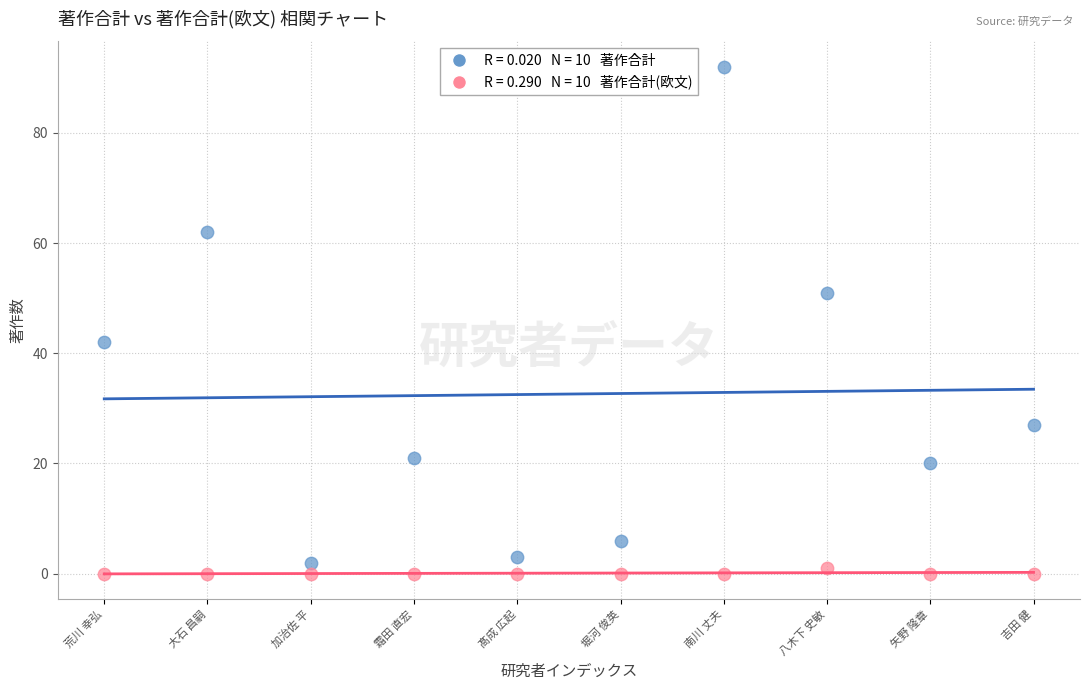

Across all data points, what is the range of Y values (max minus min)?

92